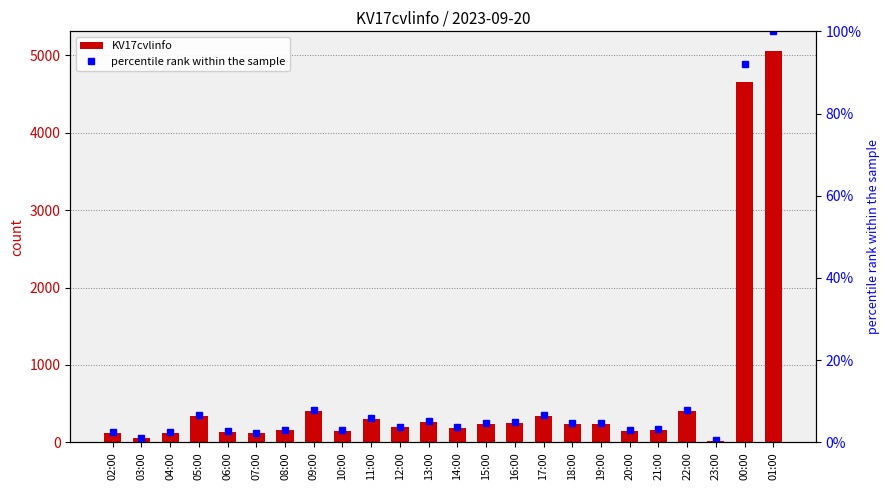

Is the value of KV17cvlinfo at 13:00 greater than the value of percentile rank within the sample at 22:00?

Yes